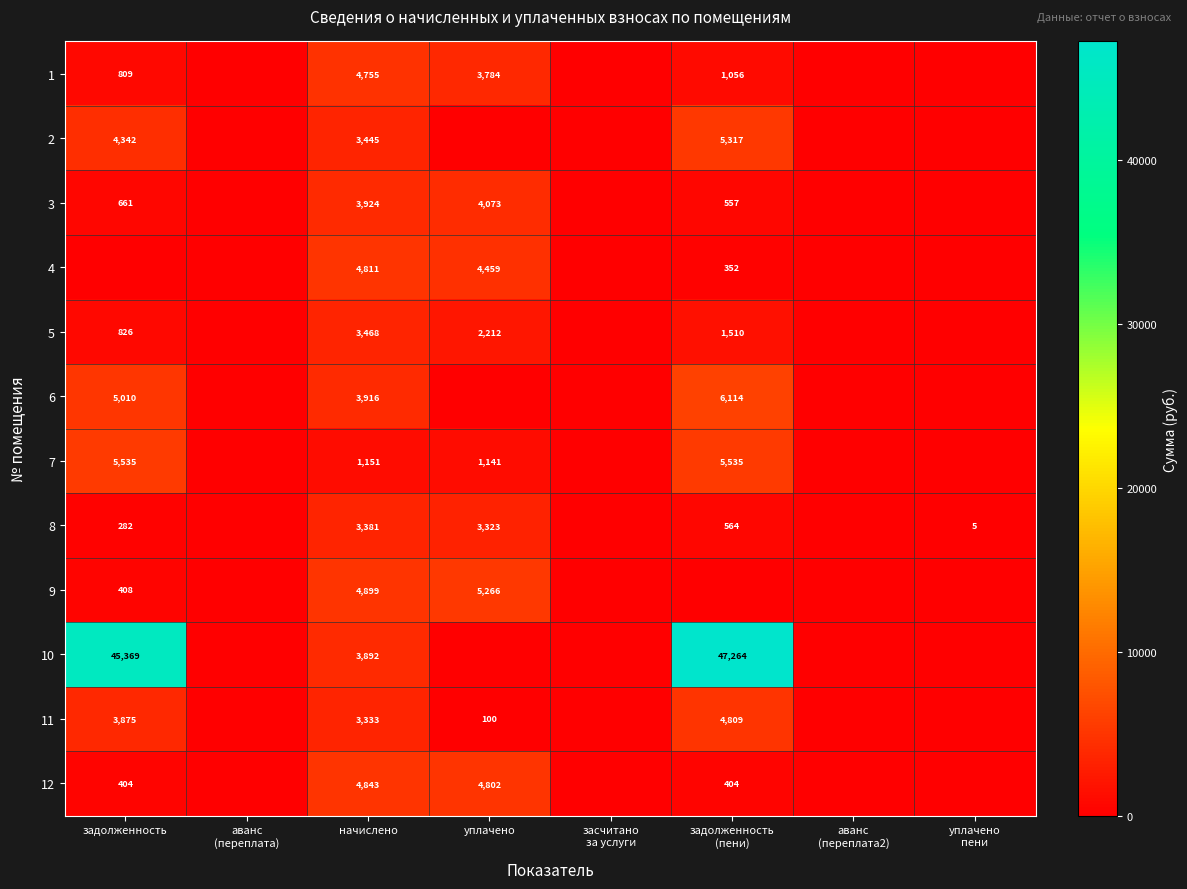

What is the total value across all series at начислено?

45818